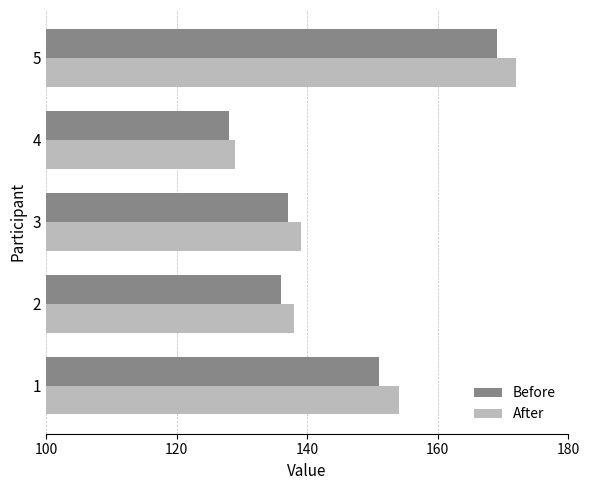

What is the approximate value of After at 5, to the nearest 10?

170